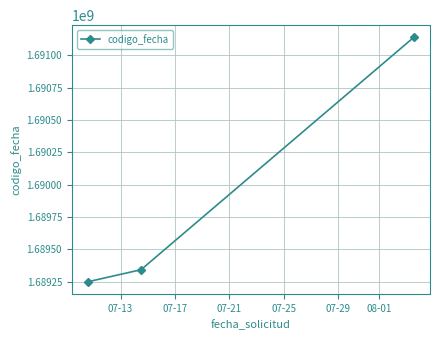

What is the smallest value displayed?

1689249891